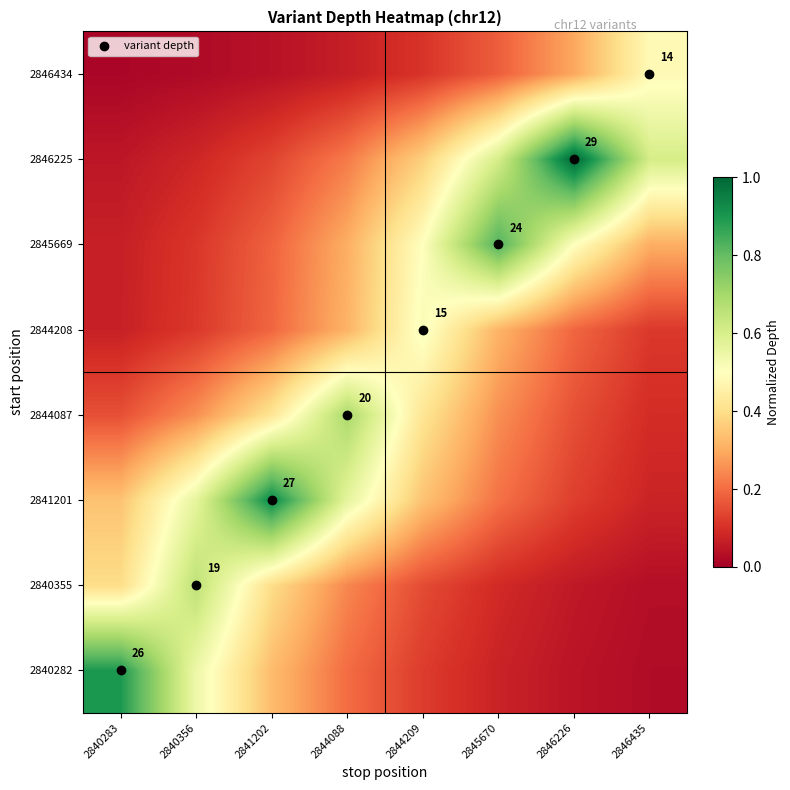

At 2846226, list the series in order from smallest to largest.

2840282, 2840355, 2841201, 2844087, 2844208, 2846434, 2845669, 2846225